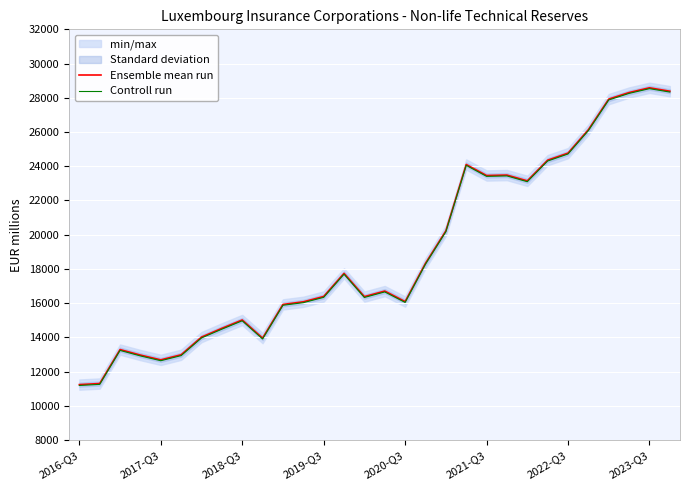

Is the value of Ensemble mean run at 2019-Q3 greater than the value of Controll run at 2022-Q3?

No